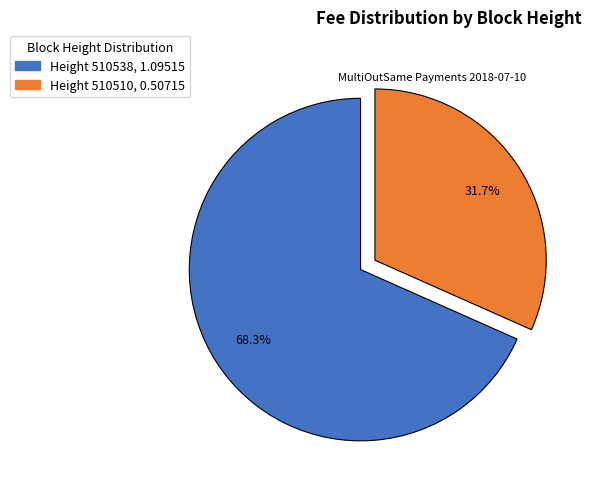

Is there a majority slice in this chart?

Yes